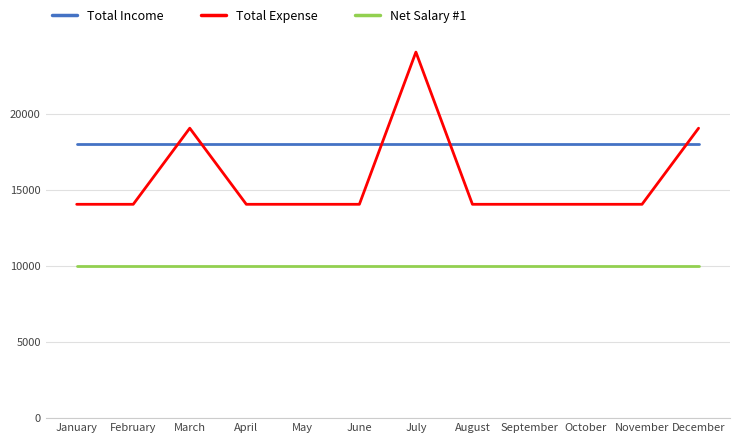

Reading left to right, what are all the values shown in this chart?

Total Income: 18000	18000	18000	18000	18000	18000	18000	18000	18000	18000	18000	18000
Total Expense: 14050	14050	19050	14050	14050	14050	24050	14050	14050	14050	14050	19050
Net Salary #1: 10000	10000	10000	10000	10000	10000	10000	10000	10000	10000	10000	10000